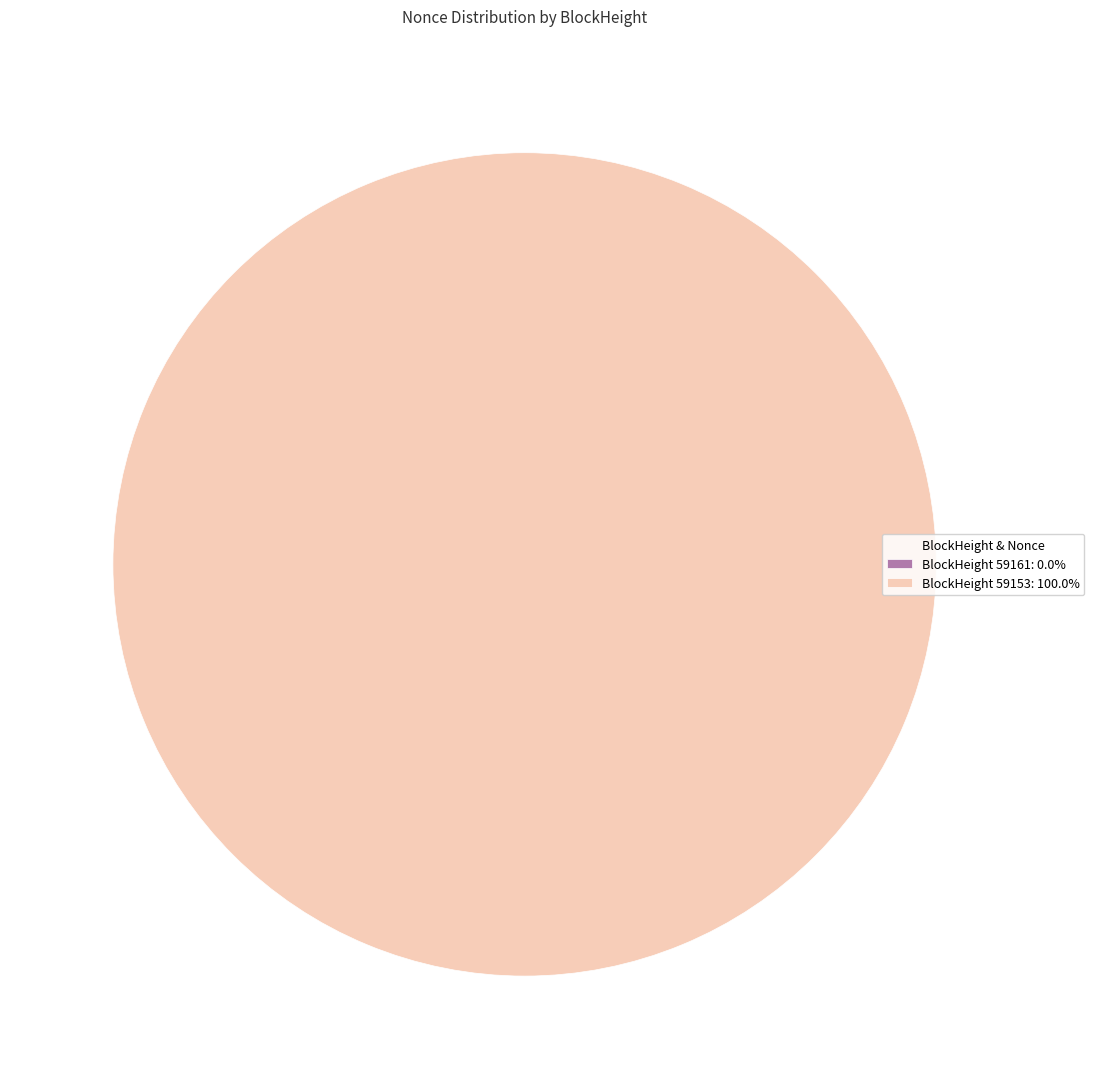

Rank the categories by value from highest to lowest.

59153, 59161